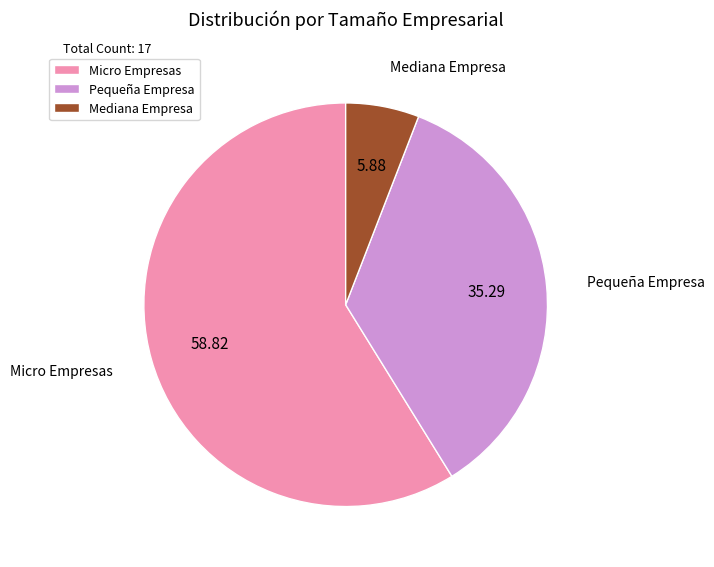

Is the sum of Mediana Empresa and Pequeña Empresa greater than half?

No